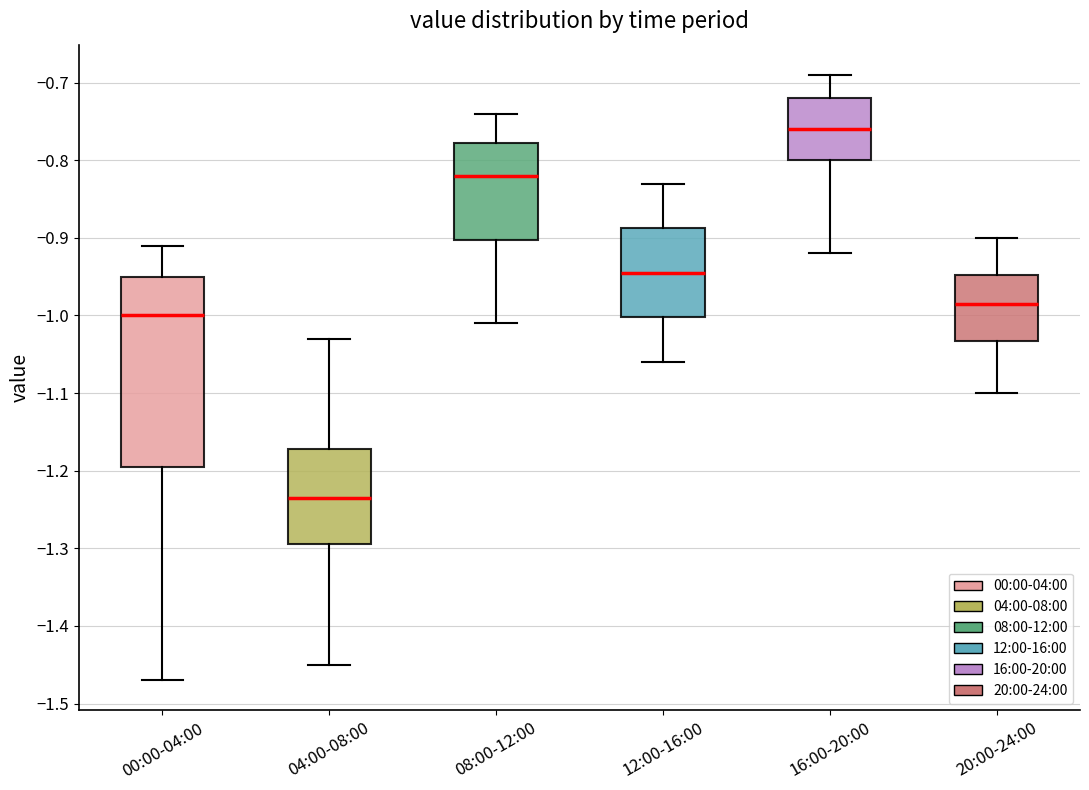

Reading left to right, transcribe this box plot: for each box, give where its median line is, the range the box spans, and where its two whiskers end, as read against the y-axis. The values are not printed on the chart, so give them approximately, as read against the axis.

00:00-04:00: median -1.00, box -1.19 to -0.95, whiskers -1.47 to -0.91
04:00-08:00: median -1.23, box -1.29 to -1.17, whiskers -1.45 to -1.03
08:00-12:00: median -0.82, box -0.90 to -0.78, whiskers -1.01 to -0.74
12:00-16:00: median -0.94, box -1.00 to -0.89, whiskers -1.06 to -0.83
16:00-20:00: median -0.76, box -0.80 to -0.72, whiskers -0.92 to -0.69
20:00-24:00: median -0.98, box -1.03 to -0.95, whiskers -1.10 to -0.90